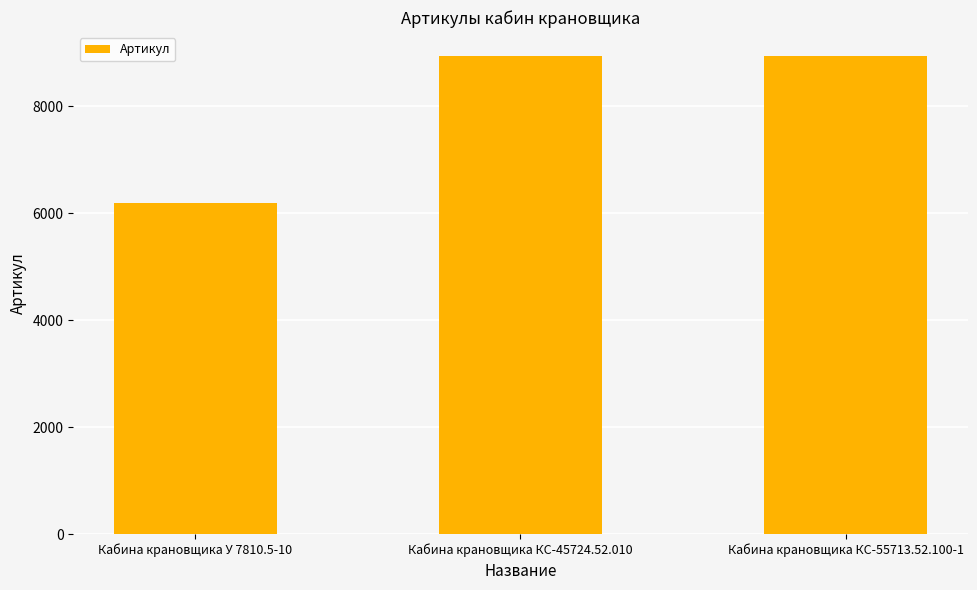

What is the label of the 1st bar from the right?

Кабина крановщика КС-55713.52.100-1